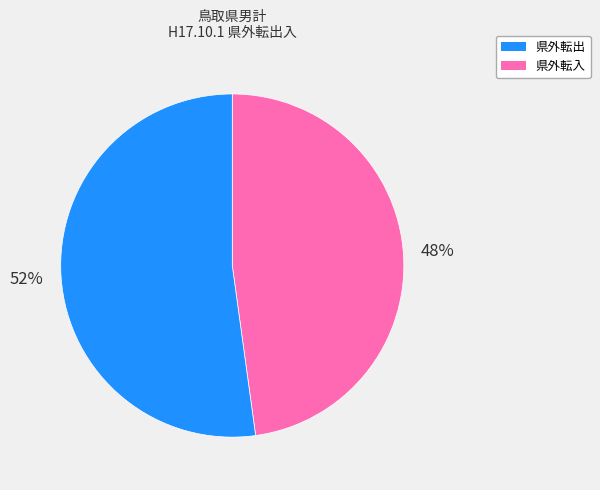

To the nearest percent, what is the difference between the largest and smallest slice percentages?

4%